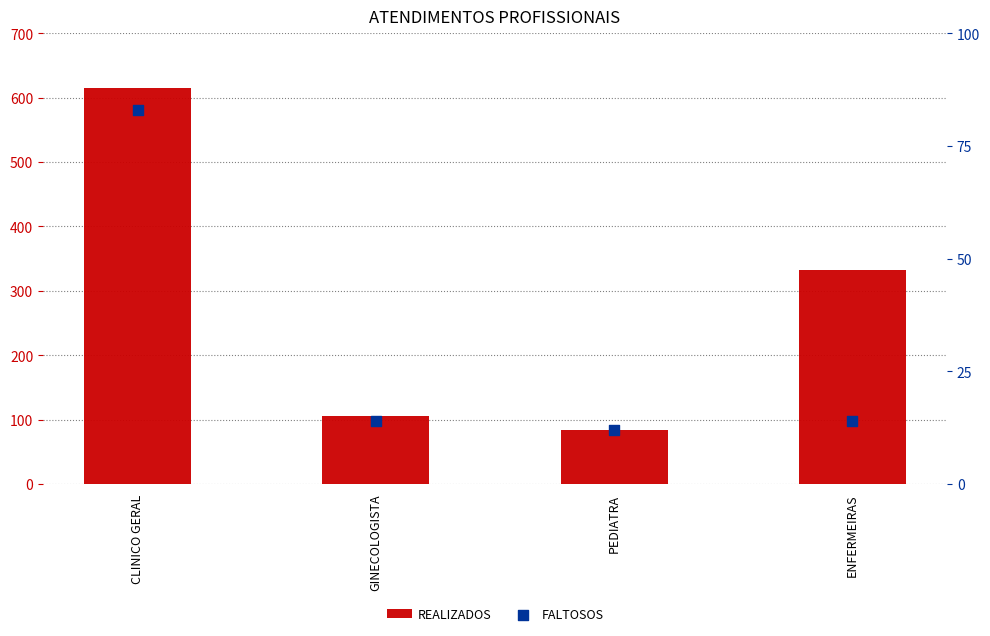

Which series has the largest total across all categories?

REALIZADOS